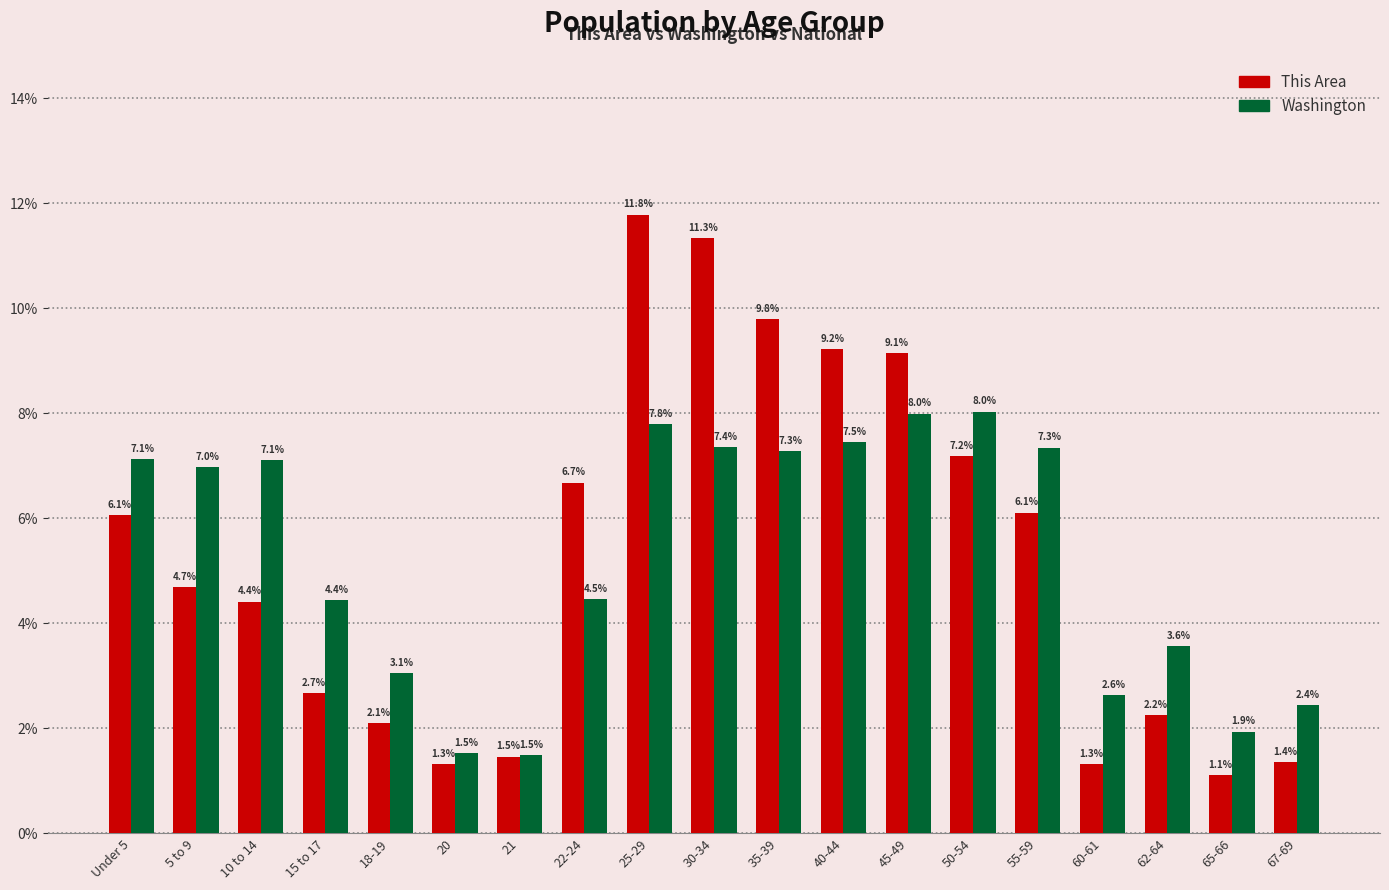

Which category has the lowest value across all series?

65-66